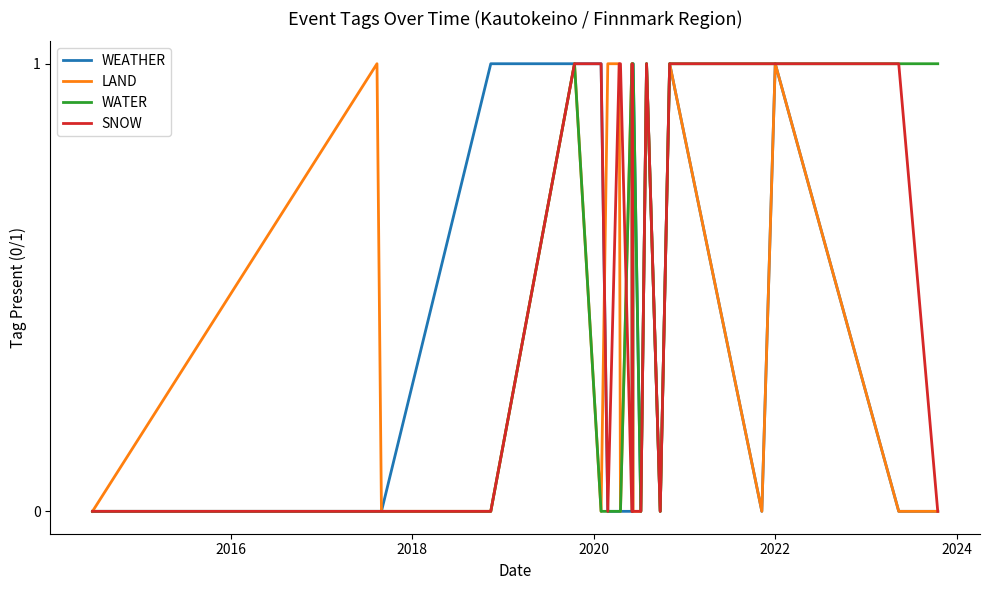

Does the chart have visible grid lines?

No